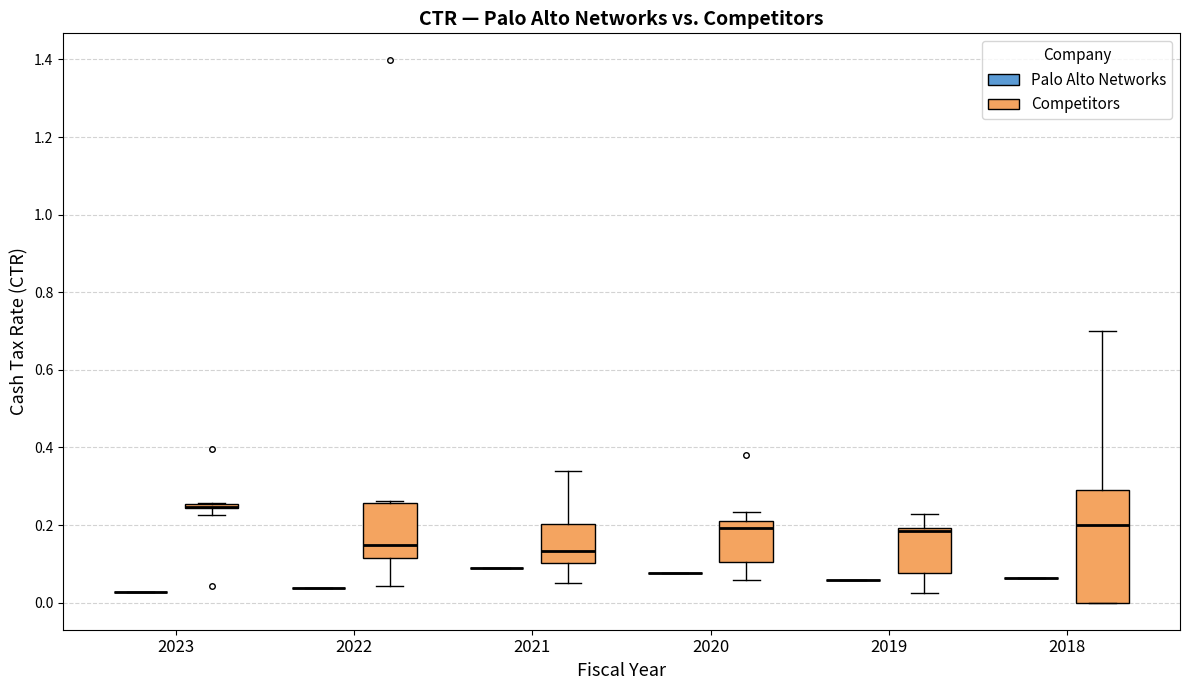

Which box is the tallest, from its lower edge to its upper edge?

2018 (Competitors)